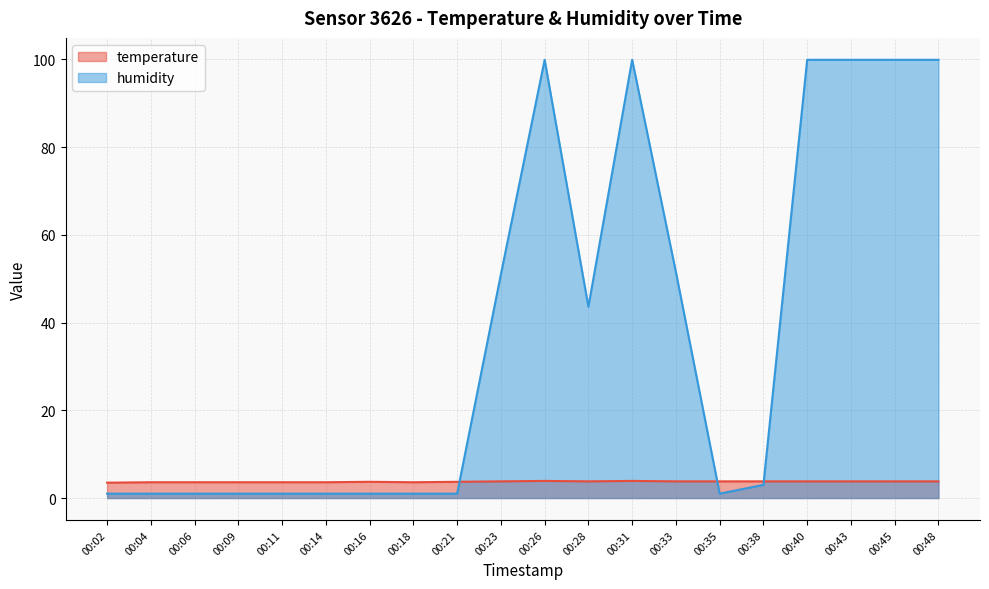

Is it true that humidity equals 15.4 at 00:33?

False